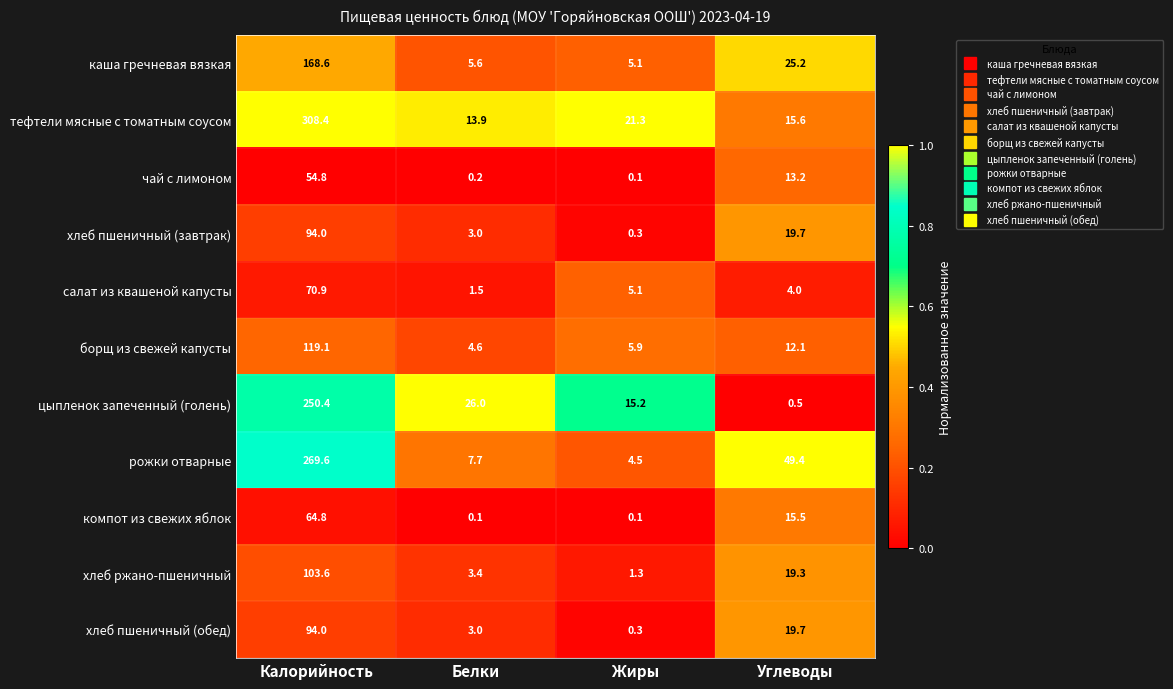

At how many categories does at least one series exceed 0?

4